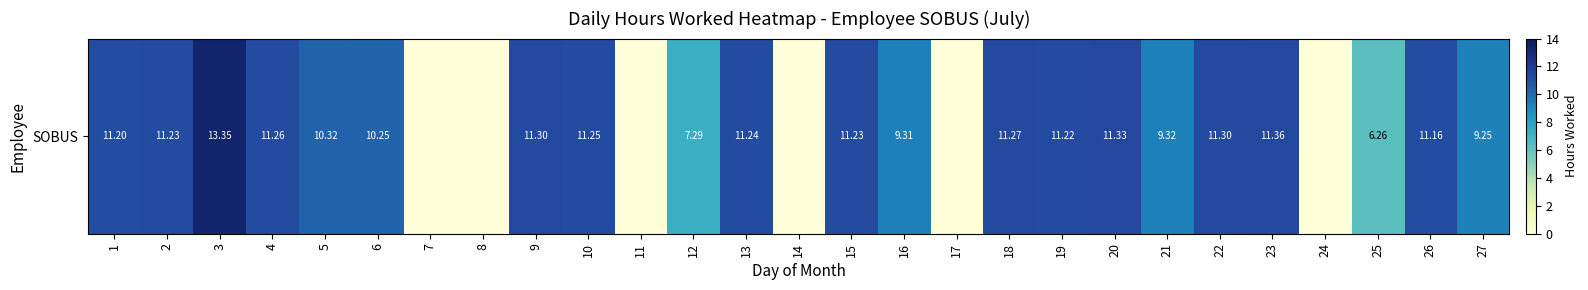

List the labels in order of value, largest first.

3, 23, 20, 9, 22, 18, 4, 10, 13, 2, 15, 19, 1, 26, 5, 6, 21, 16, 27, 12, 25, 7, 8, 11, 14, 17, 24